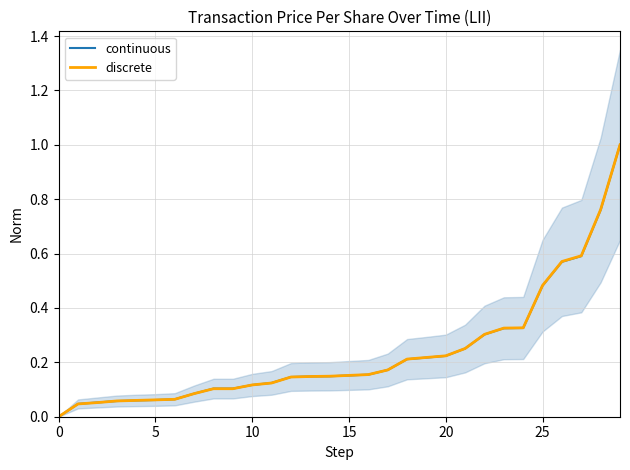

What are all the series names shown in the legend?

continuous, discrete